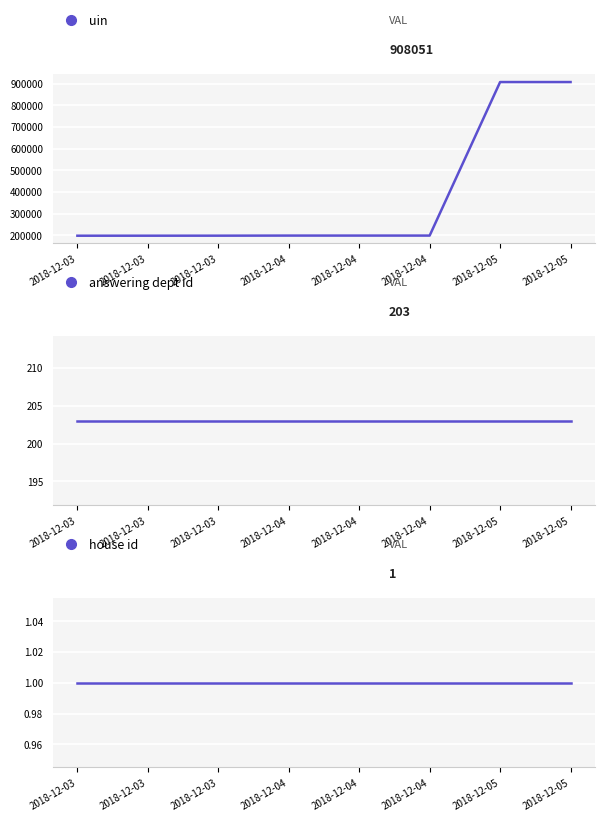

The uin series shows 198780 at 2018-12-04. True or false?

True